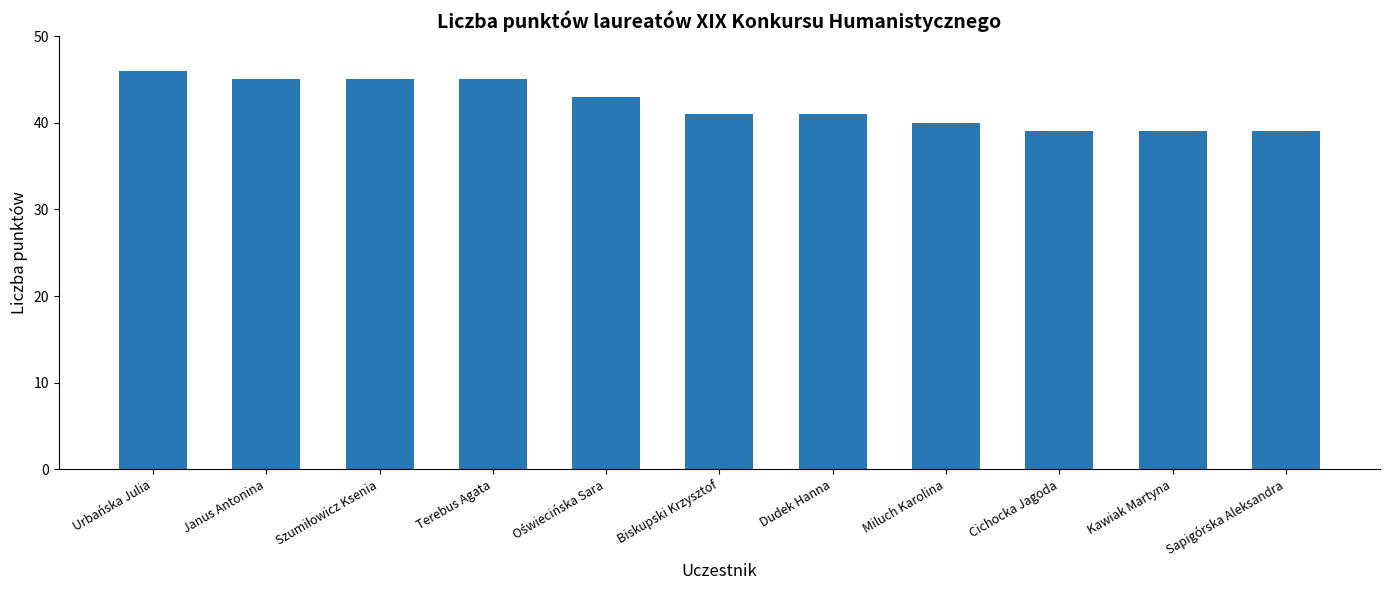

Approximately how many times larger is the value at Sapigórska Aleksandra compared to Janus Antonina?

0.9